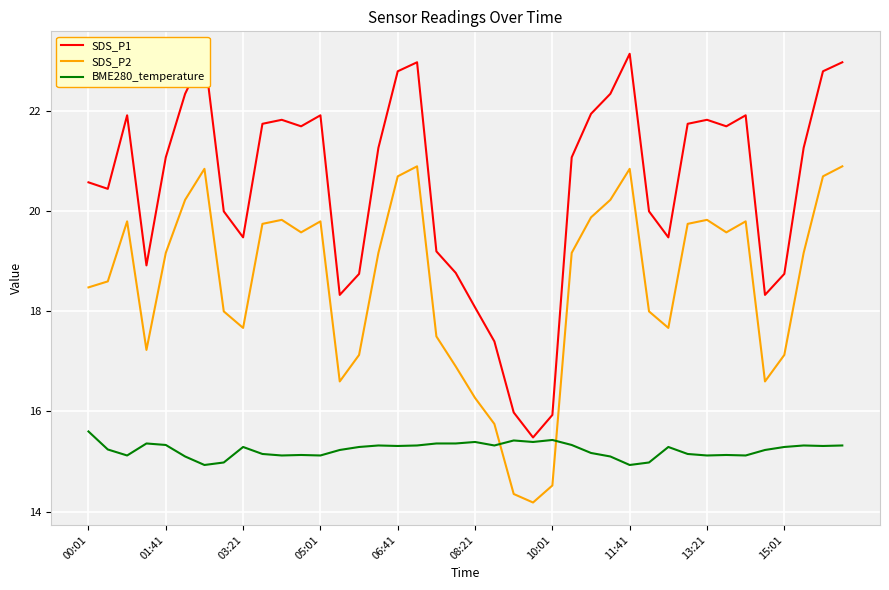

What is the average value of the BME280_temperature series?

15.2